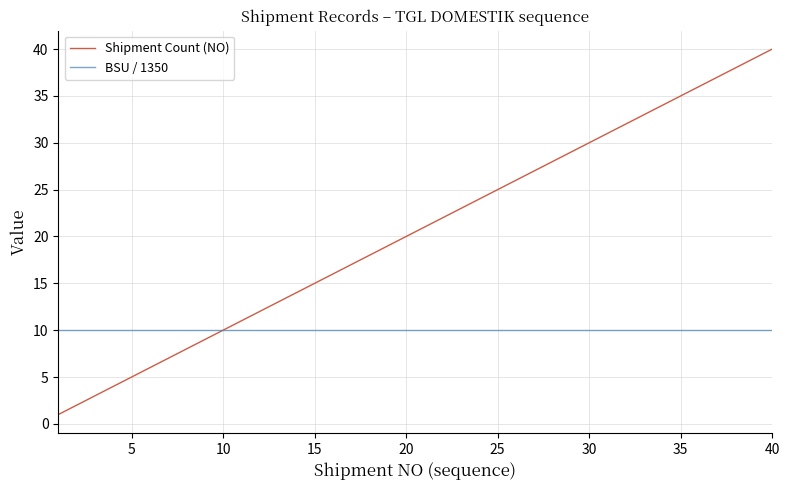

List the series in order of their overall mean, highest first.

Shipment Count (NO), BSU / 1350